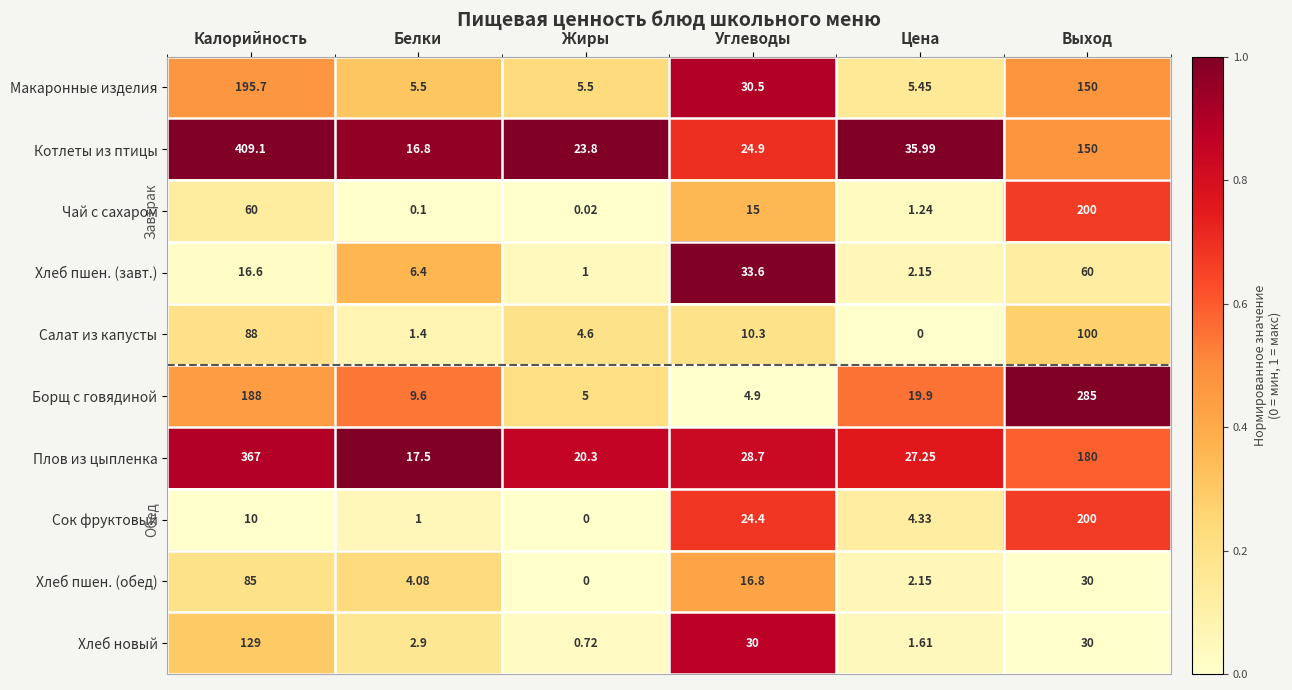

Which series has the largest total across all categories?

Котлеты из птицы